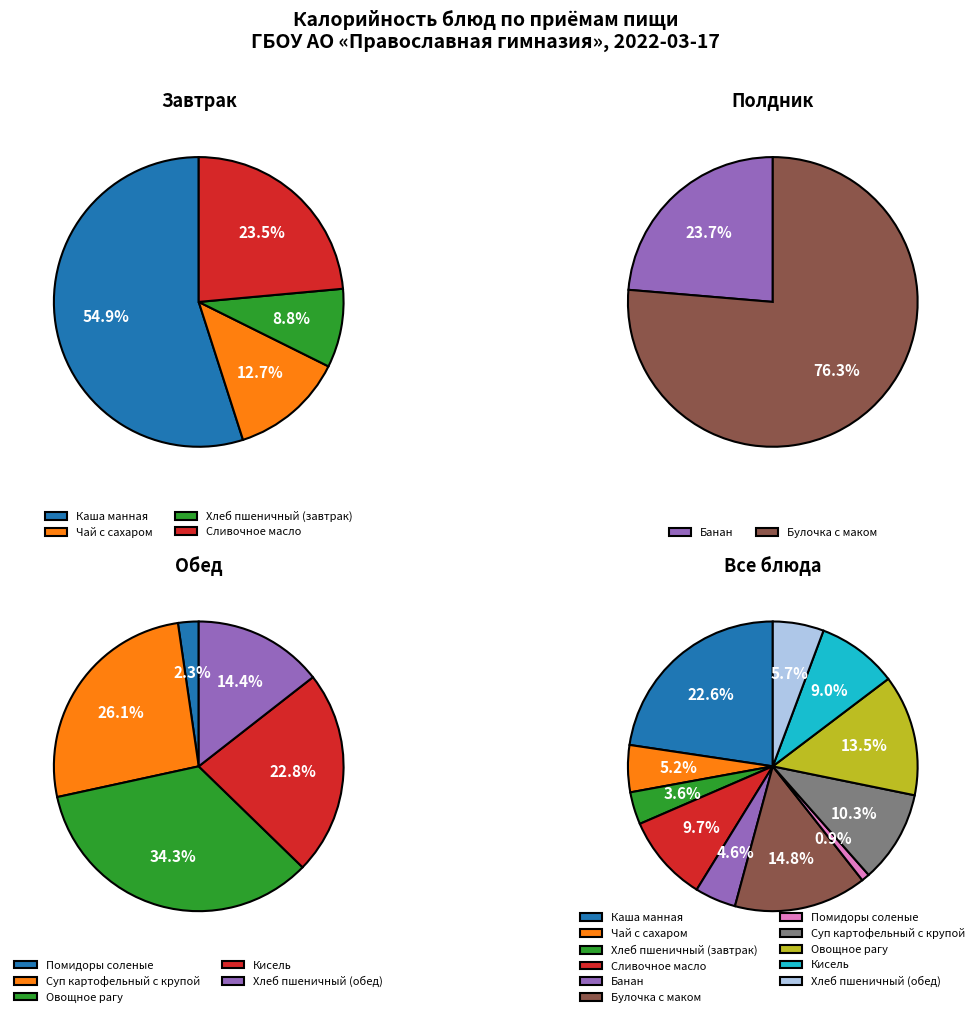

To the nearest percent, what is the combined percentage of Кисель and Овощное рагу?

23%